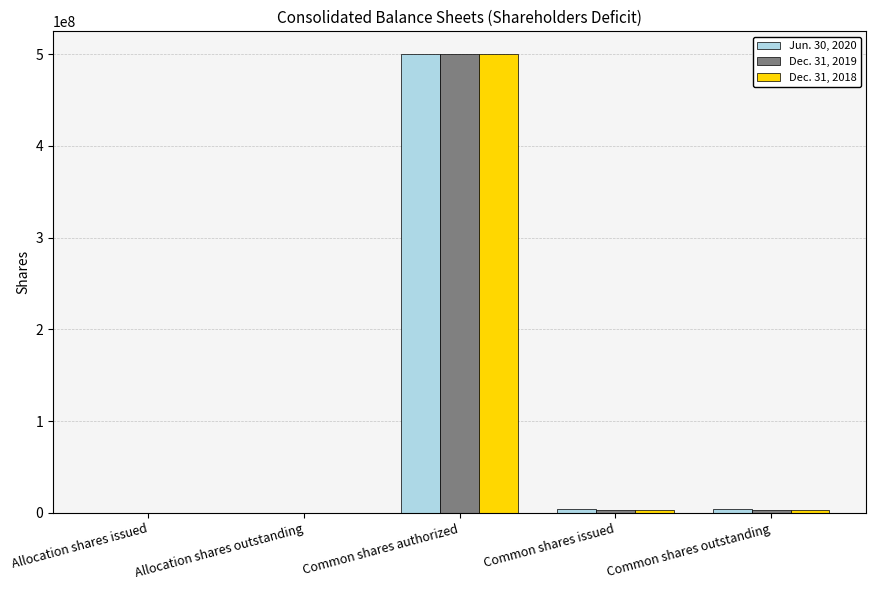

At which category is the sum across all series the highest?

Common shares authorized